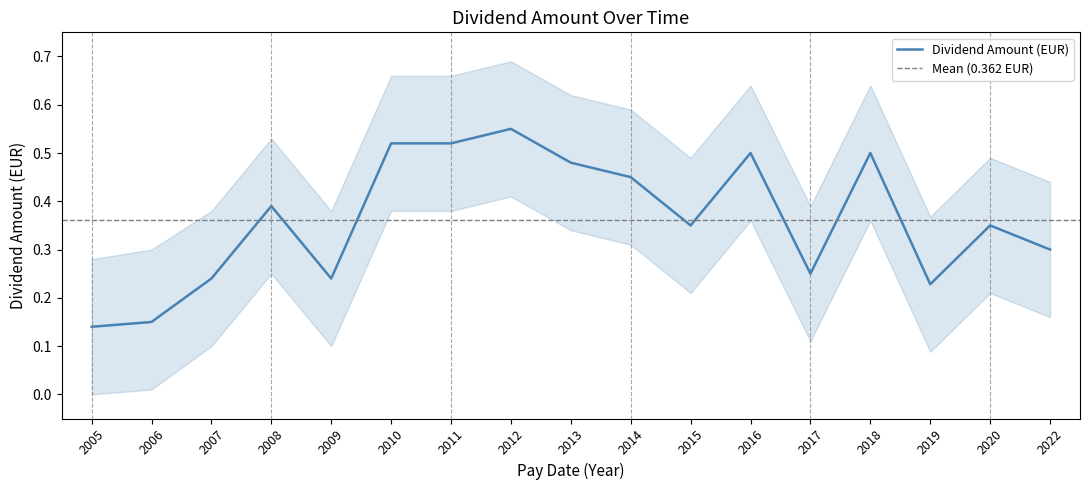

How many interior local peaks (higher than both neighbors) does the data have?

5